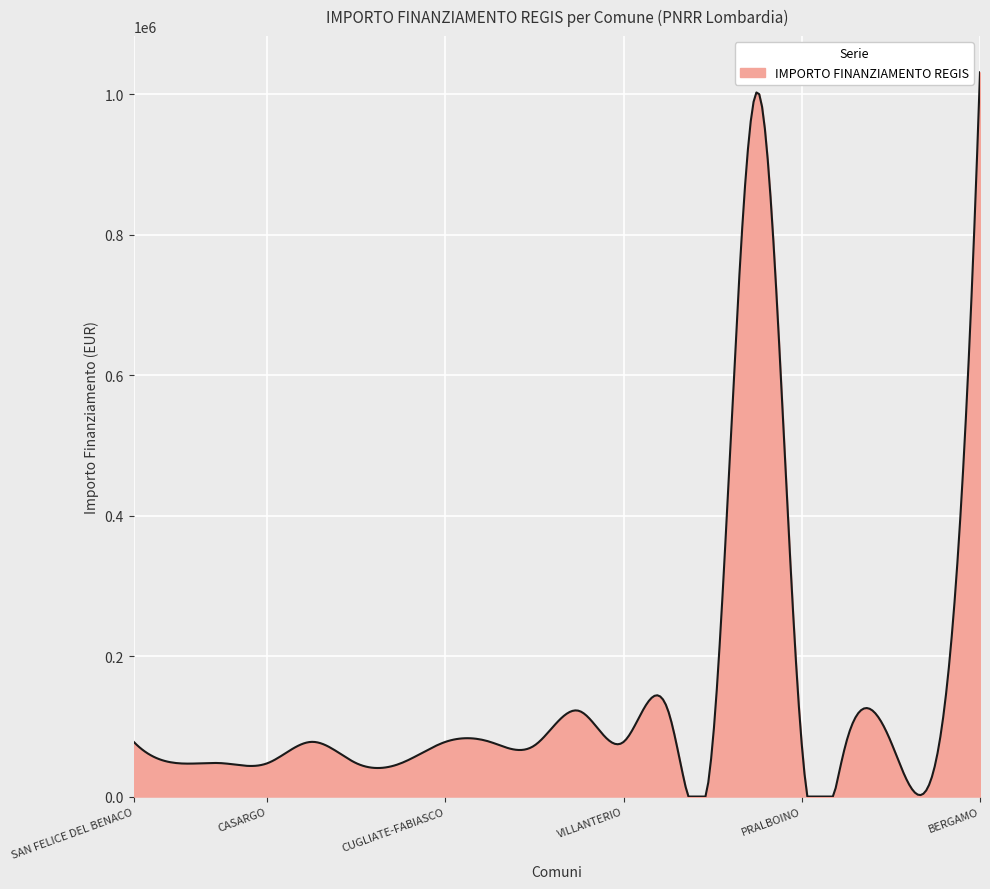

What is the maximum value shown in the chart?

1031574.0